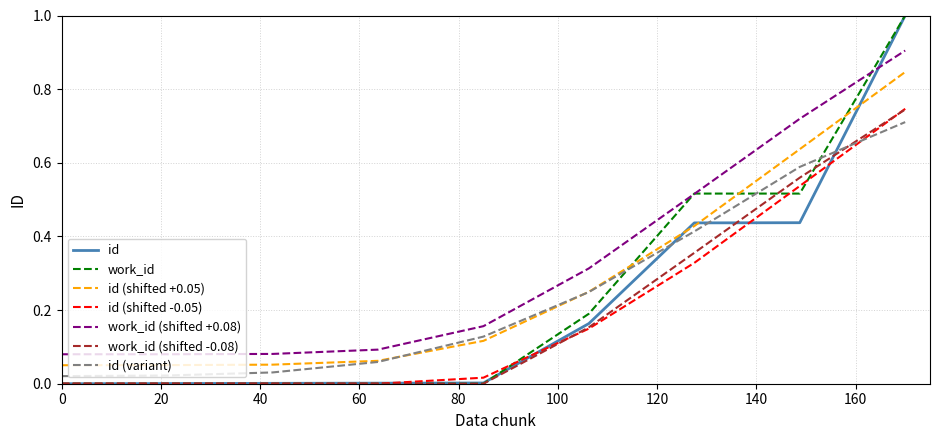

Which series has the largest total across all categories?

work_id (shifted +0.08)